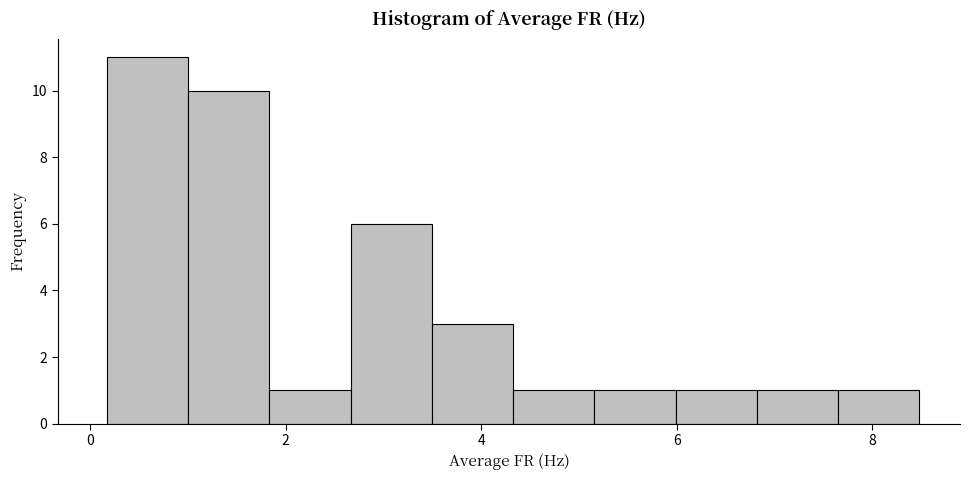

How tall is the bar that spans 4.4 to 5.2 on the x-axis? Neither the bar edges nor the heights are printed on the chart, so give them approximately, as read against the axes.

1